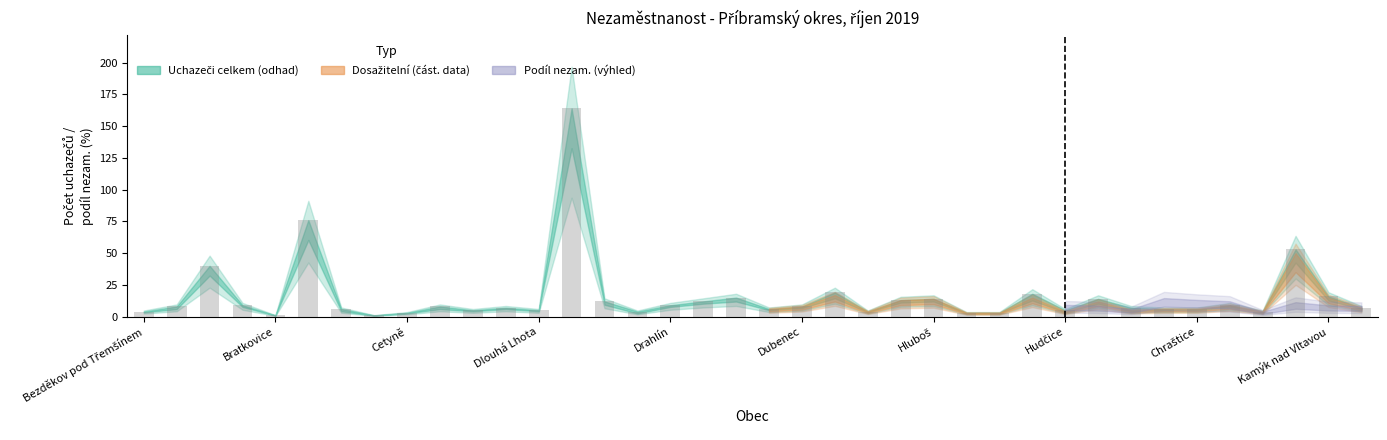

What is the maximum value shown in the chart?

164